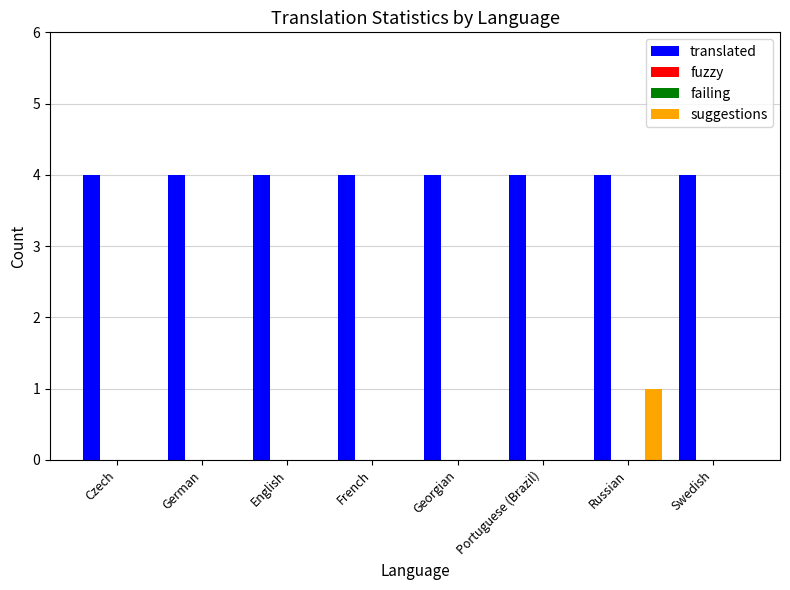

Between French and Swedish, which is larger?

French